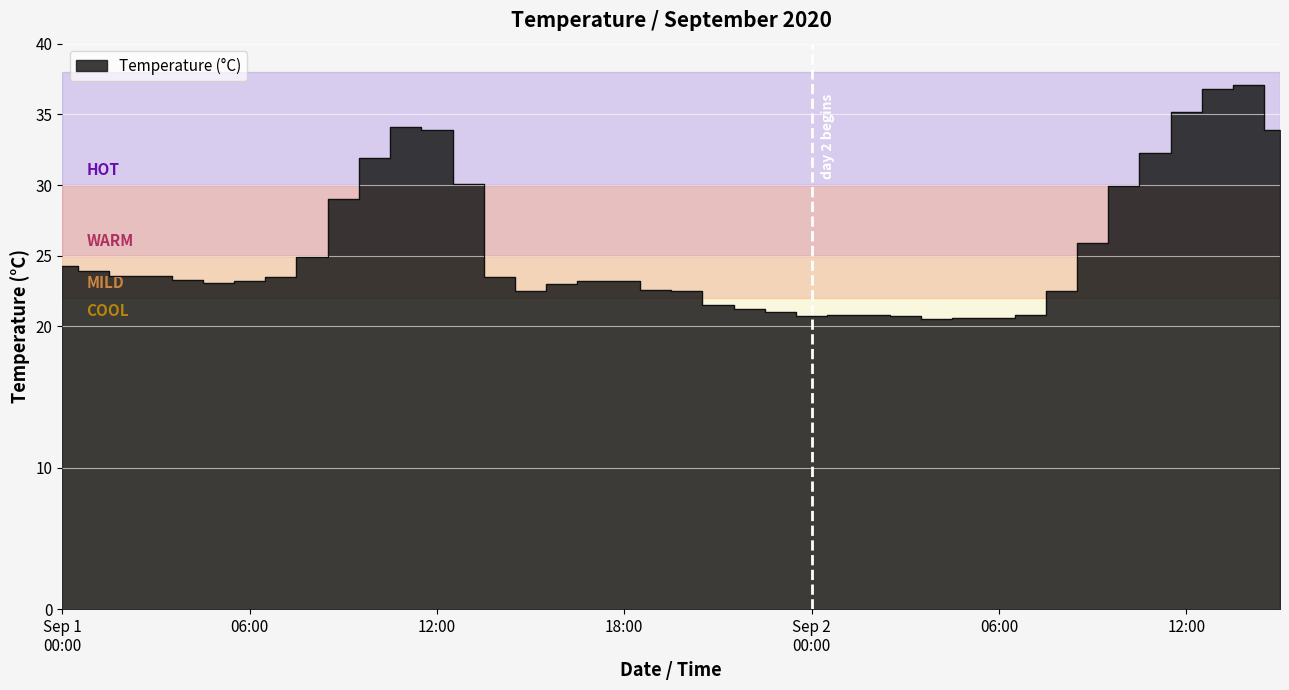

What is the sum of all values?

1015.7